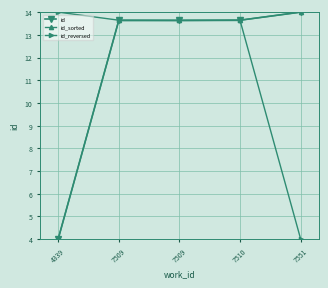

What is the value of the id_reversed point at the 1st from the left?

14.0